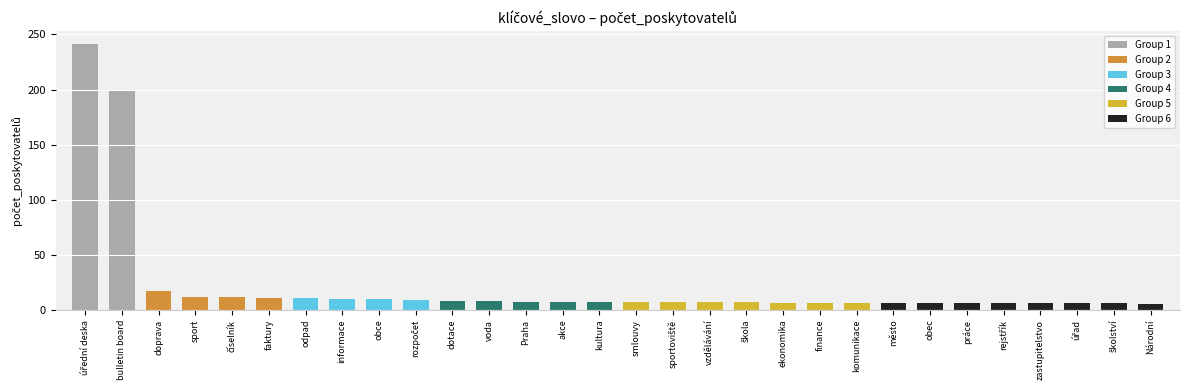

Rank the categories by value from highest to lowest.

úřední deska, bulletin board, doprava, sport, číselník, faktury, odpad, informace, obce, rozpočet, dotace, voda, Praha, akce, kultura, smlouvy, sportoviště, vzdělávání, škola, ekonomika, finance, komunikace, město, obec, práce, rejstřík, zastupitelstvo, úřad, školství, Národní